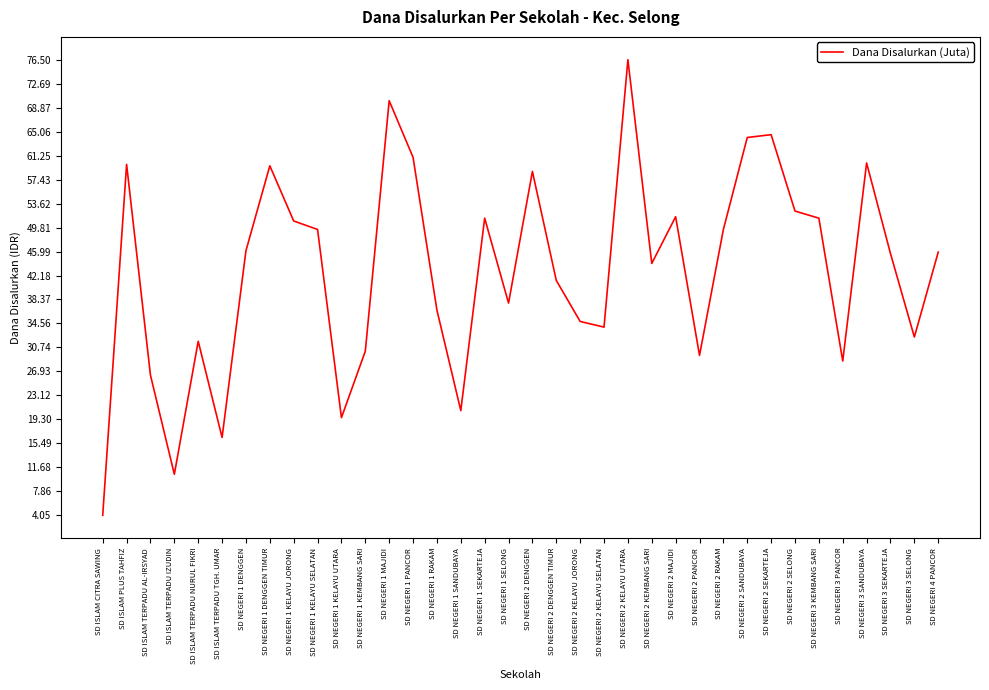

What is the ratio of the value at SD NEGERI 2 SELONG to the value at SD NEGERI 2 KELAYU UTARA?

0.7